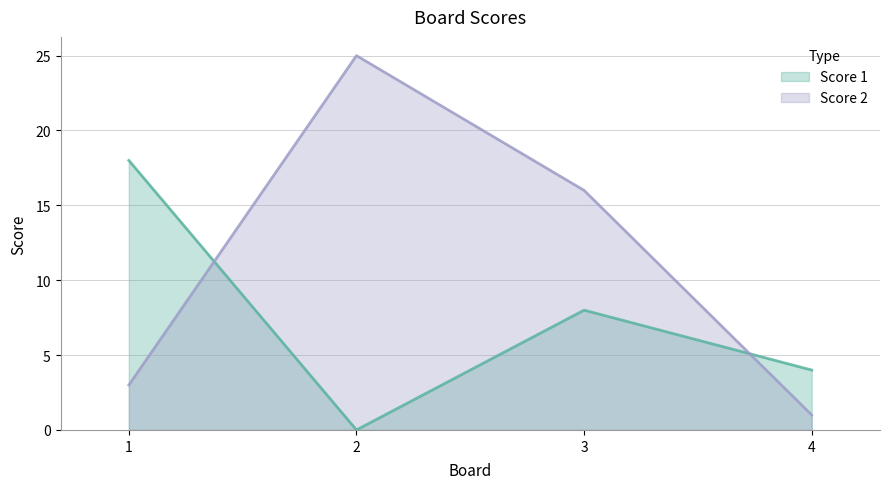

What is the difference between the maximum and minimum values in the Score 1 series?

18